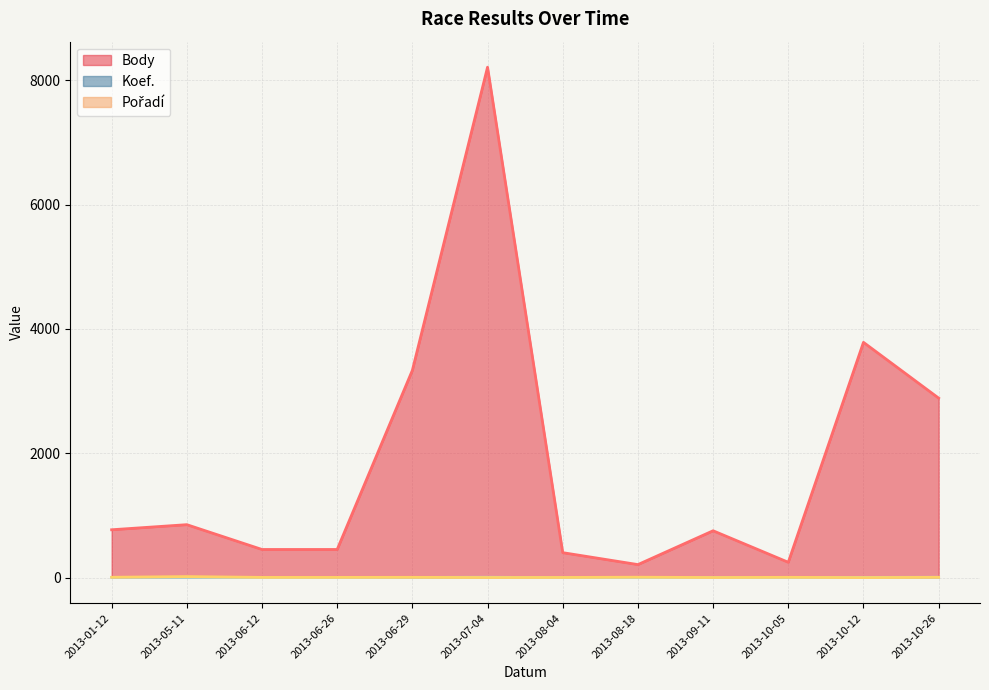

True or false: Pořadí has a value of 7 at 2013-06-12.

False